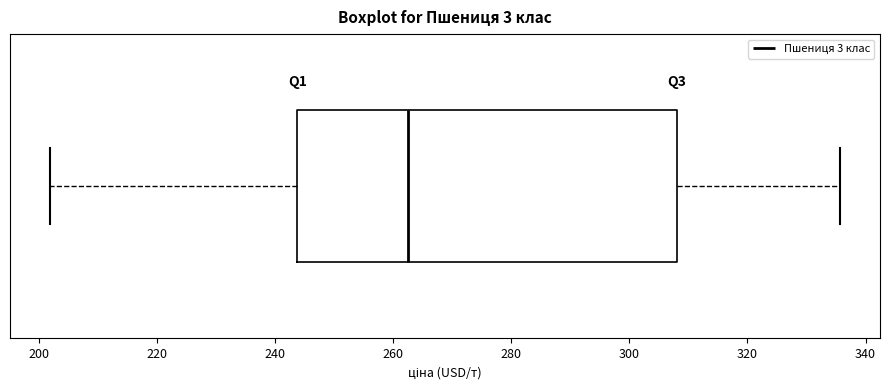

Transcribe this box plot: give where the median line is, the range the box spans, and where the two whiskers end, as read against the x-axis. The values are not printed on the chart, so give them approximately, as read against the axis.

median 262, box 244 to 308, whiskers 202 to 336